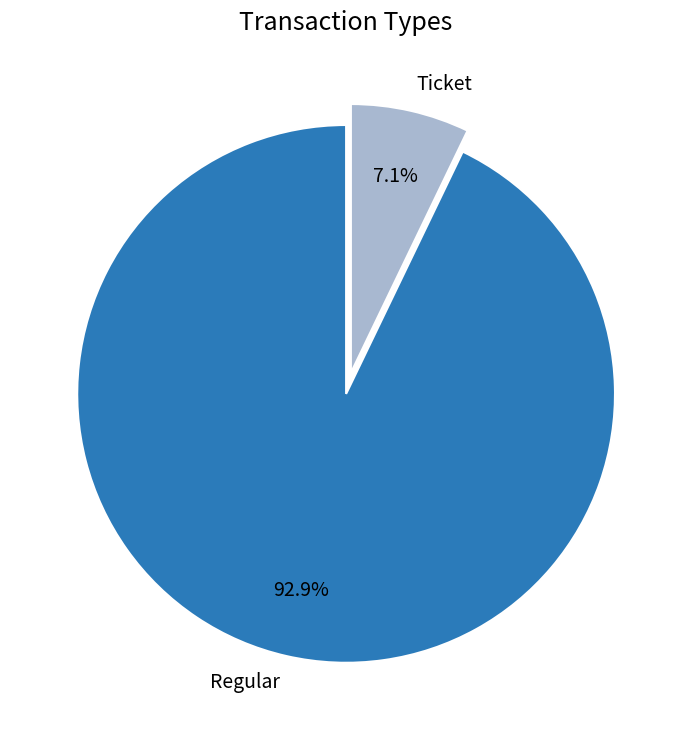

Which slice is the largest?

Regular